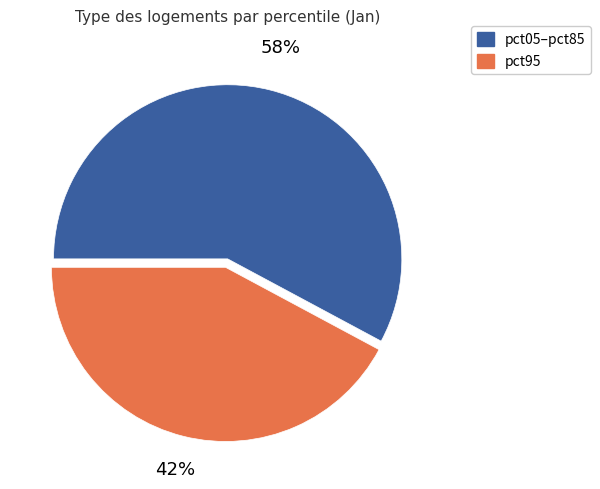

To the nearest percent, what is the average slice percentage?

50%